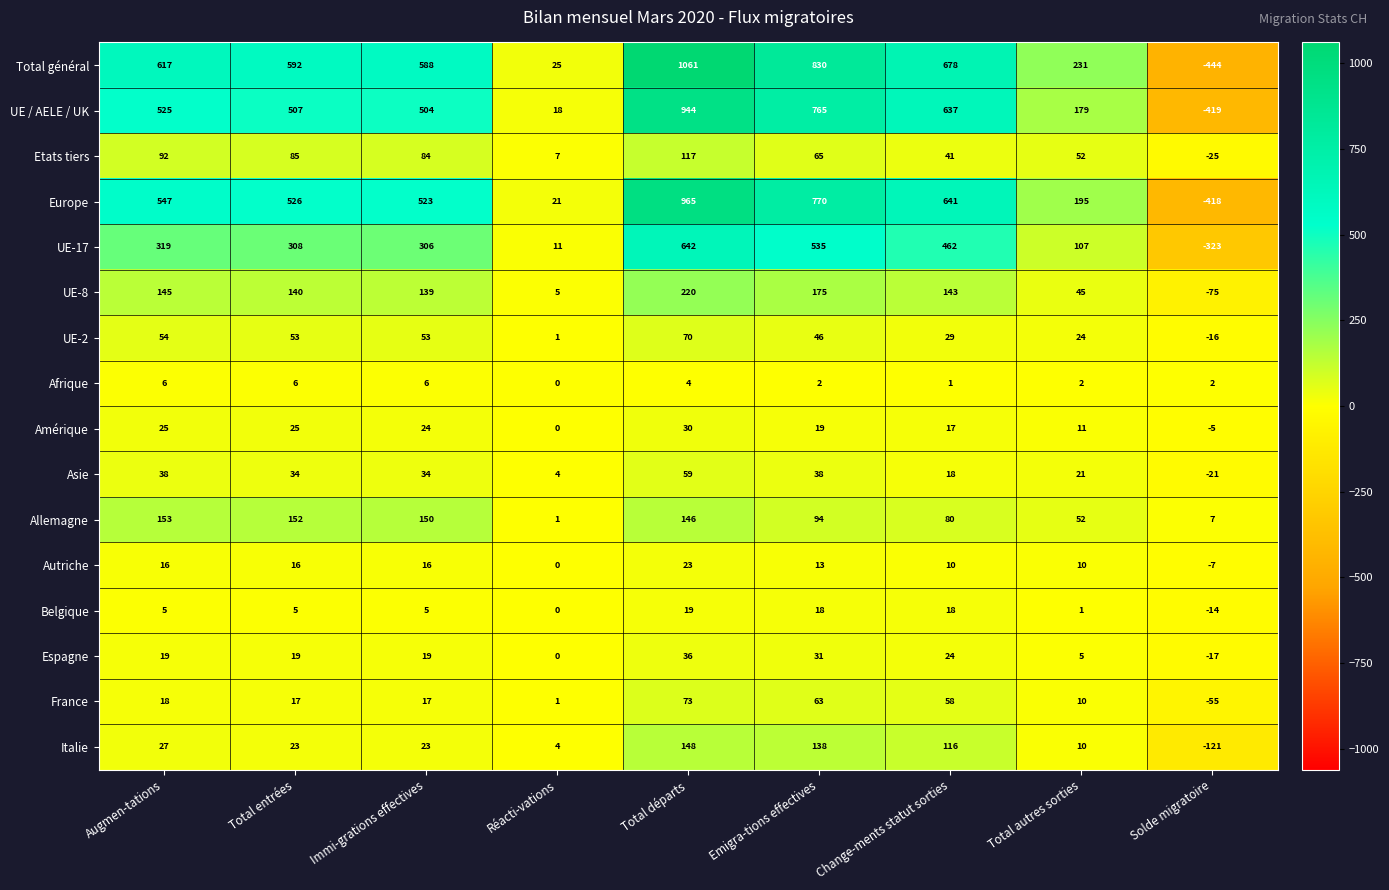

What is the difference between the highest and lowest values at Emigra-tions effectives?

828